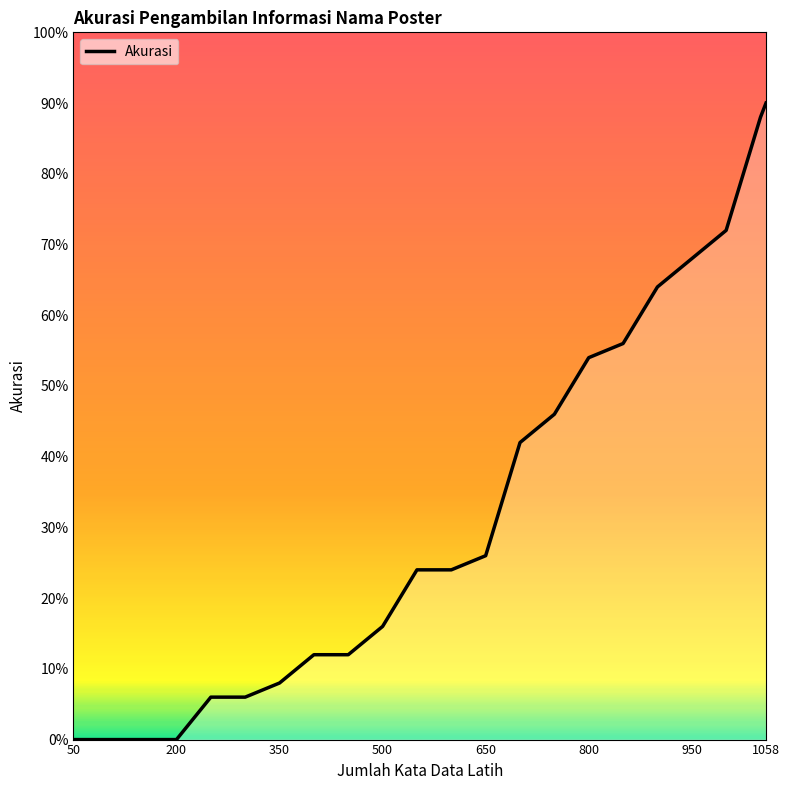

Reading right to left, list all the values displayed in this chart.

0.9	0.9	0.7	0.7	0.6	0.6	0.5	0.5	0.4	0.3	0.2	0.2	0.2	0.1	0.1	0.1	0.1	0.1	0.0	0.0	0.0	0.0